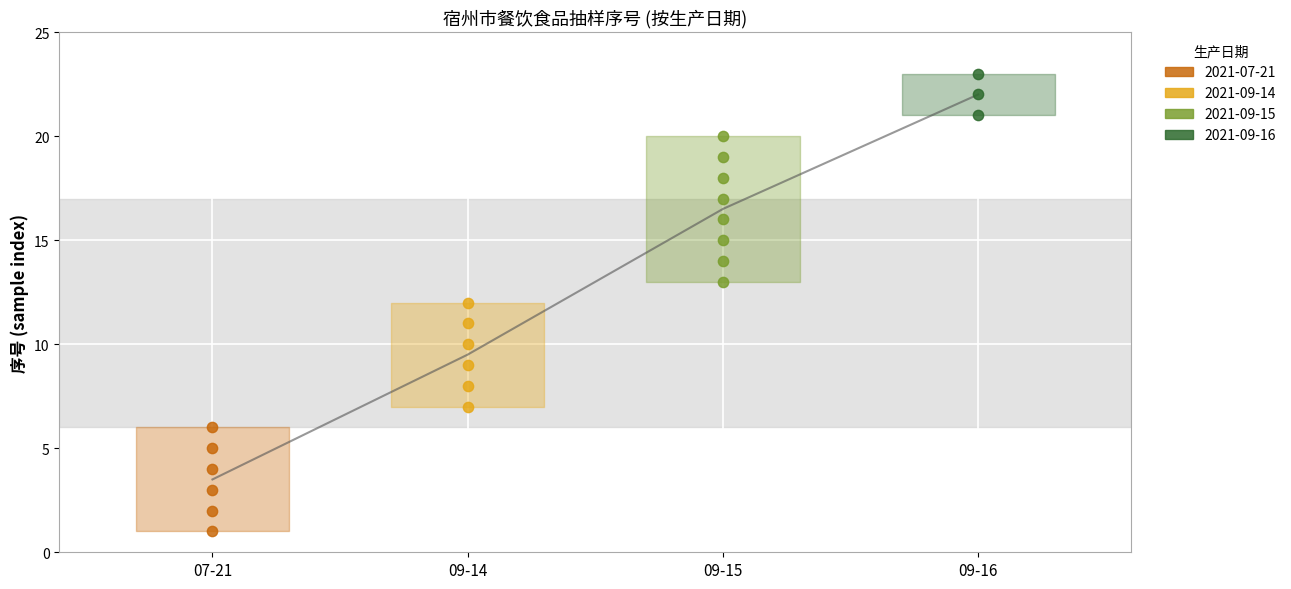

What is the ratio of the value at 2021-09-16 to the value at 2021-09-14?

1.9